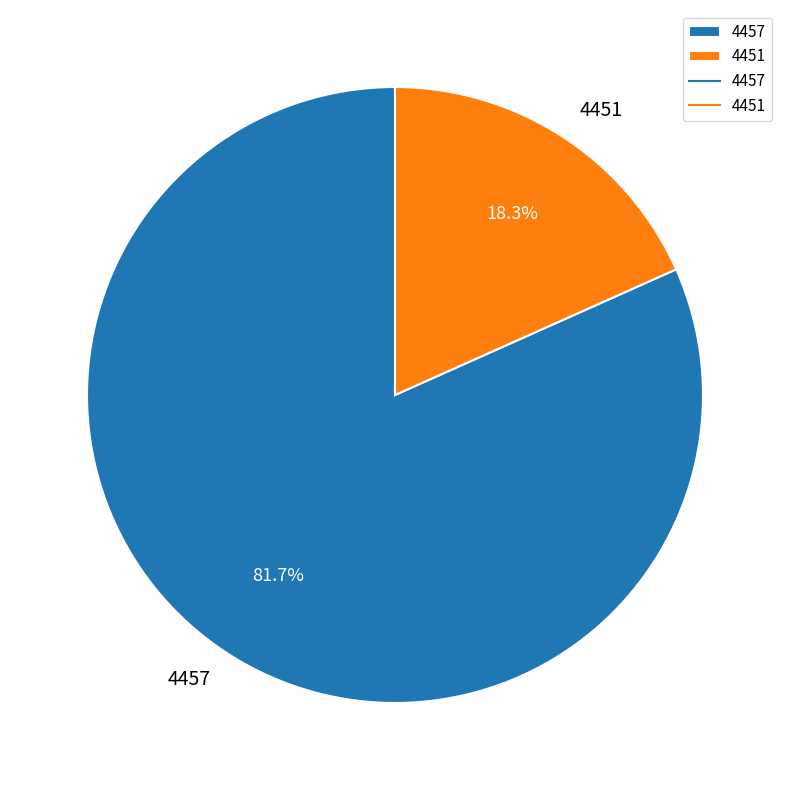

Which has a higher value, 4457 or 4451?

4457